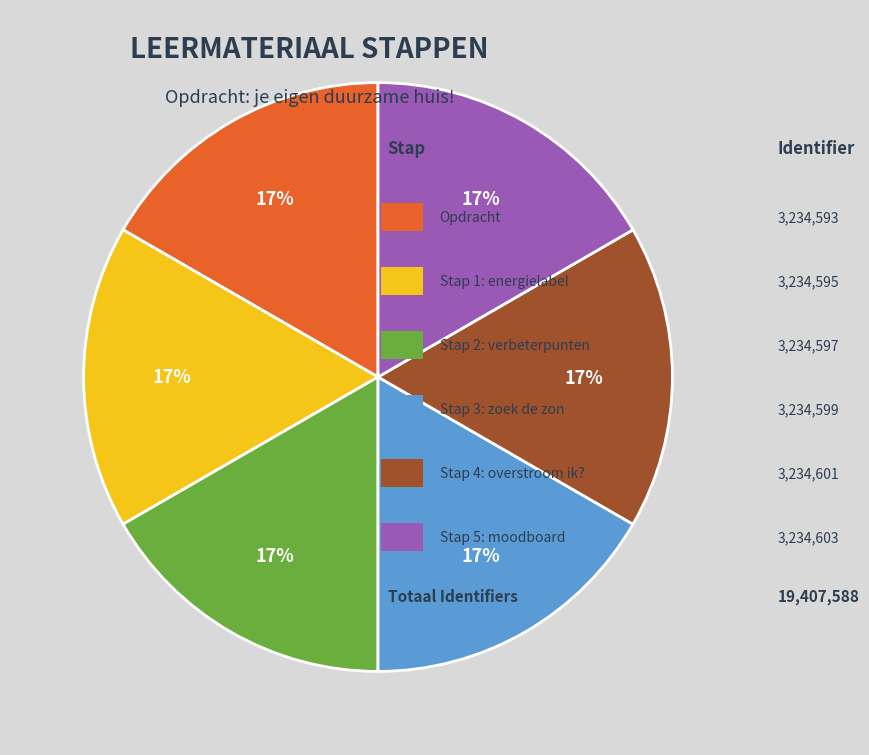

Is there any slice that represents more than half of the pie?

No